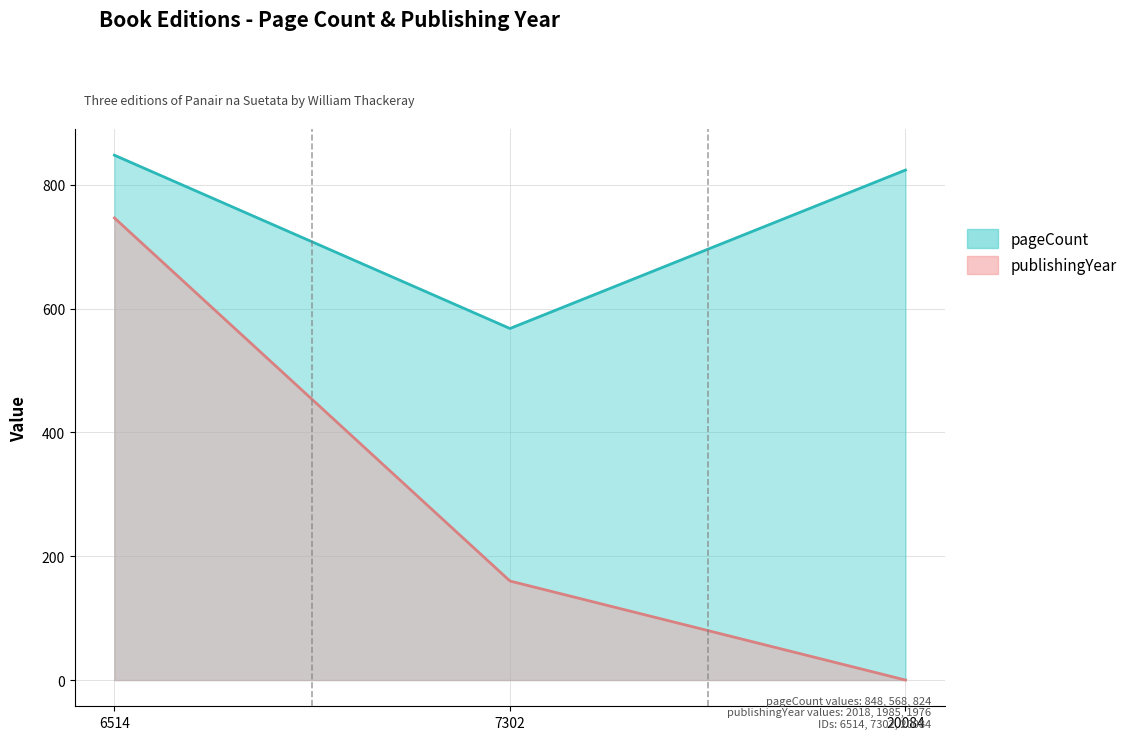

The pageCount series shows 353.5 at 7302. True or false?

False